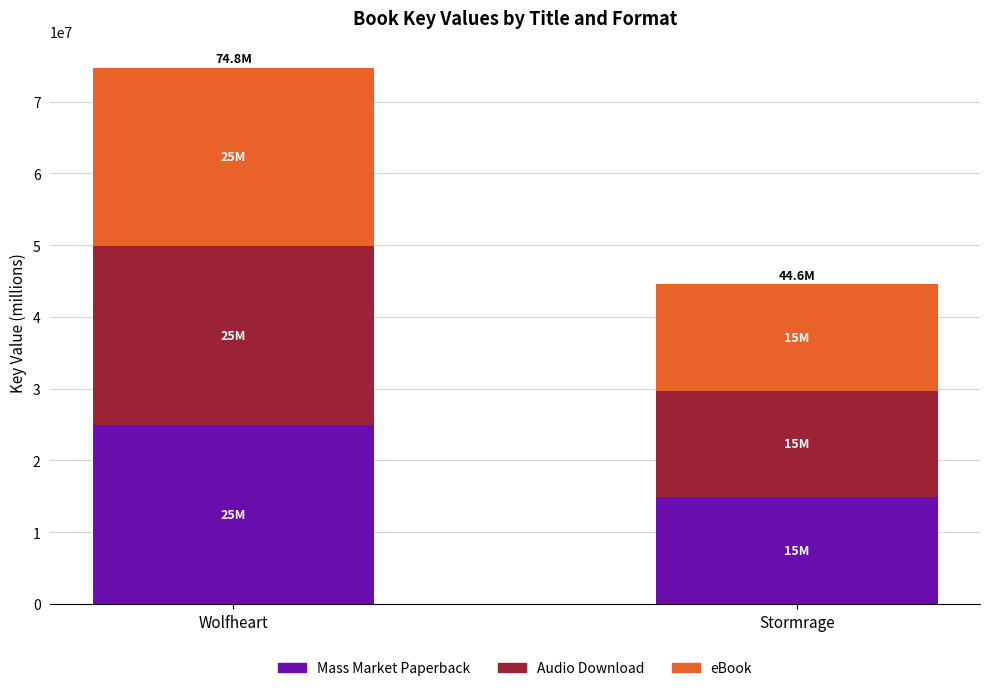

What is the total value across all series at Stormrage?

44609380.0